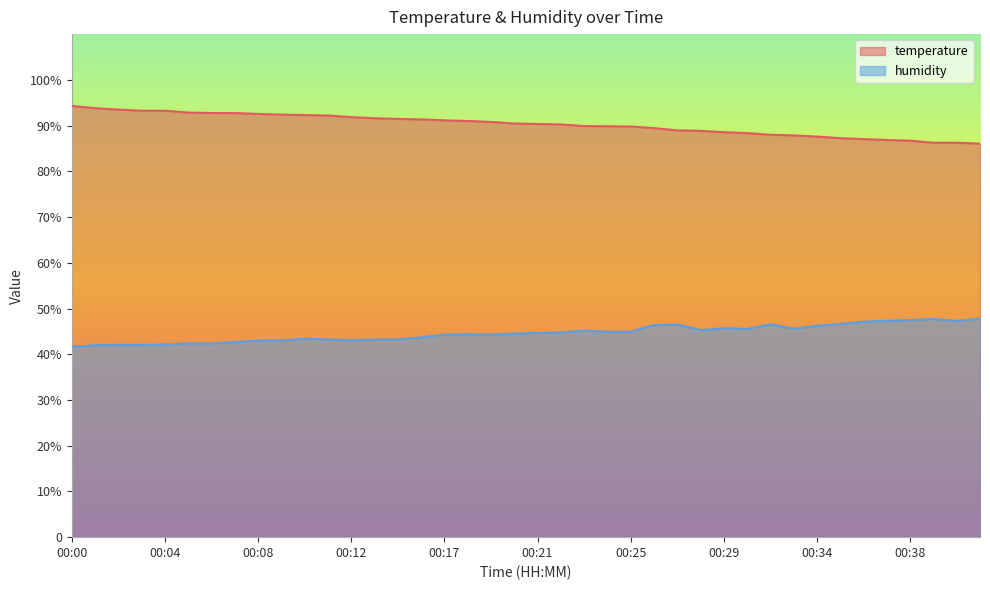

Which series has the largest total across all categories?

temperature